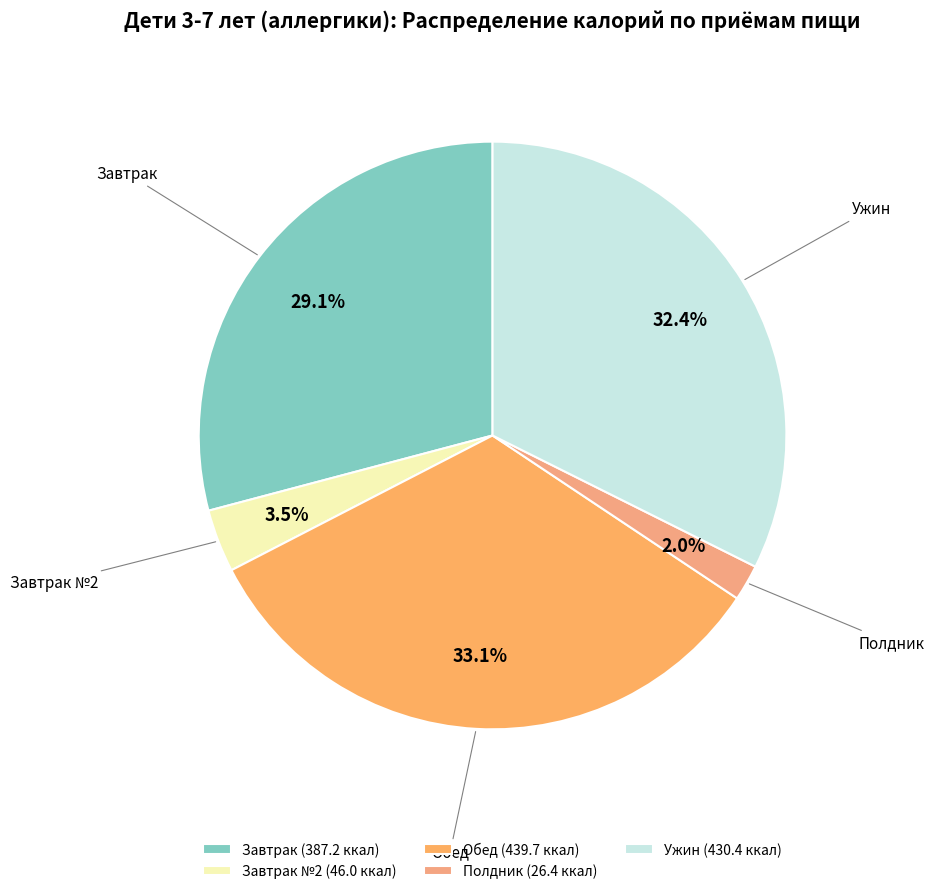

How much of the chart is everything except Завтрак №2?

96.5%